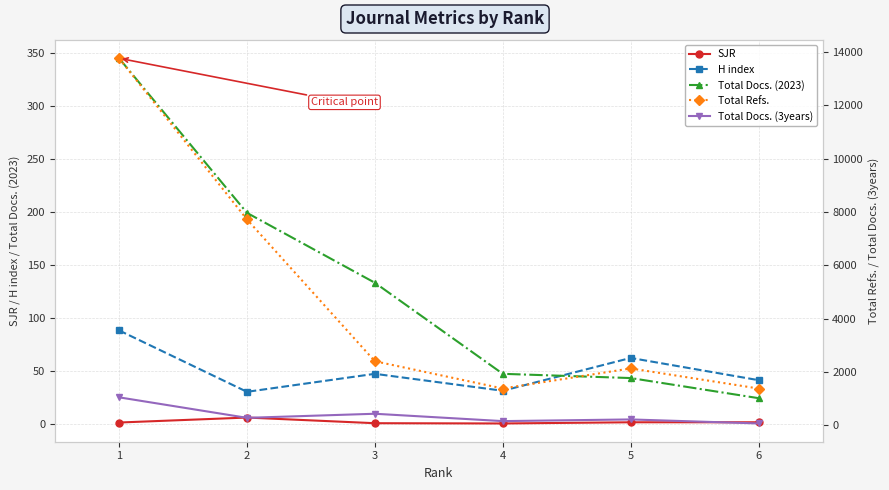

At which label is Total Docs. (2023) closest to 184?

2